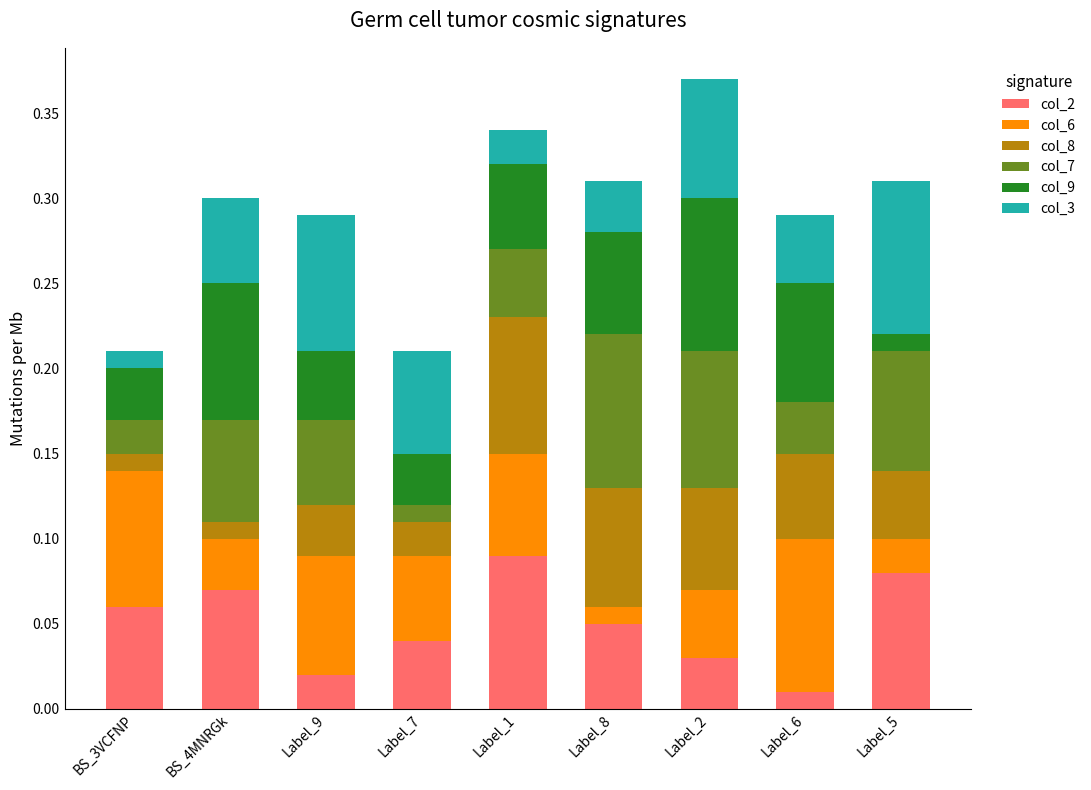

List the labels in order of col_2 value, largest first.

Label_1, Label_5, BS_4MNRGk, BS_3VCFNP, Label_8, Label_7, Label_2, Label_9, Label_6